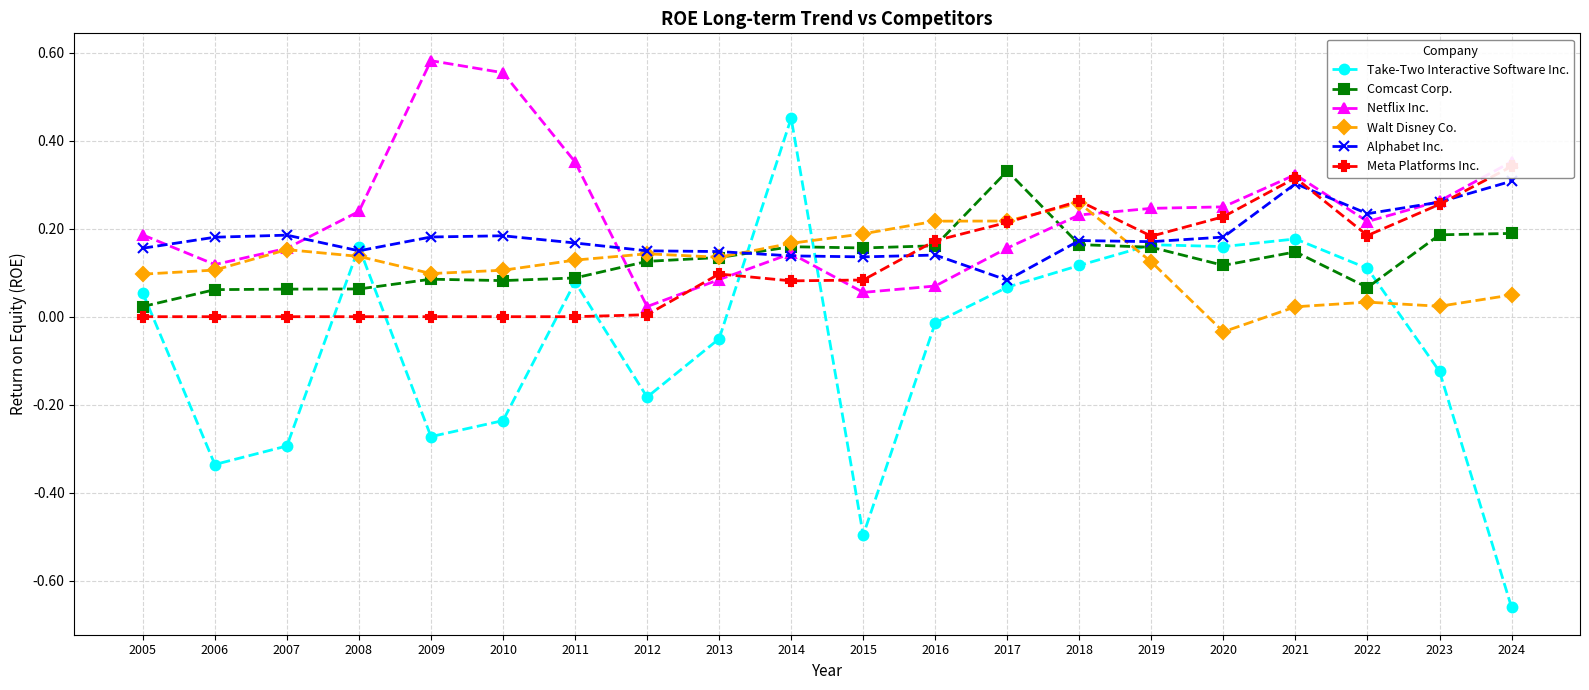

What are all the series names shown in the legend?

Take-Two Interactive Software Inc., Comcast Corp., Netflix Inc., Walt Disney Co., Alphabet Inc., Meta Platforms Inc.